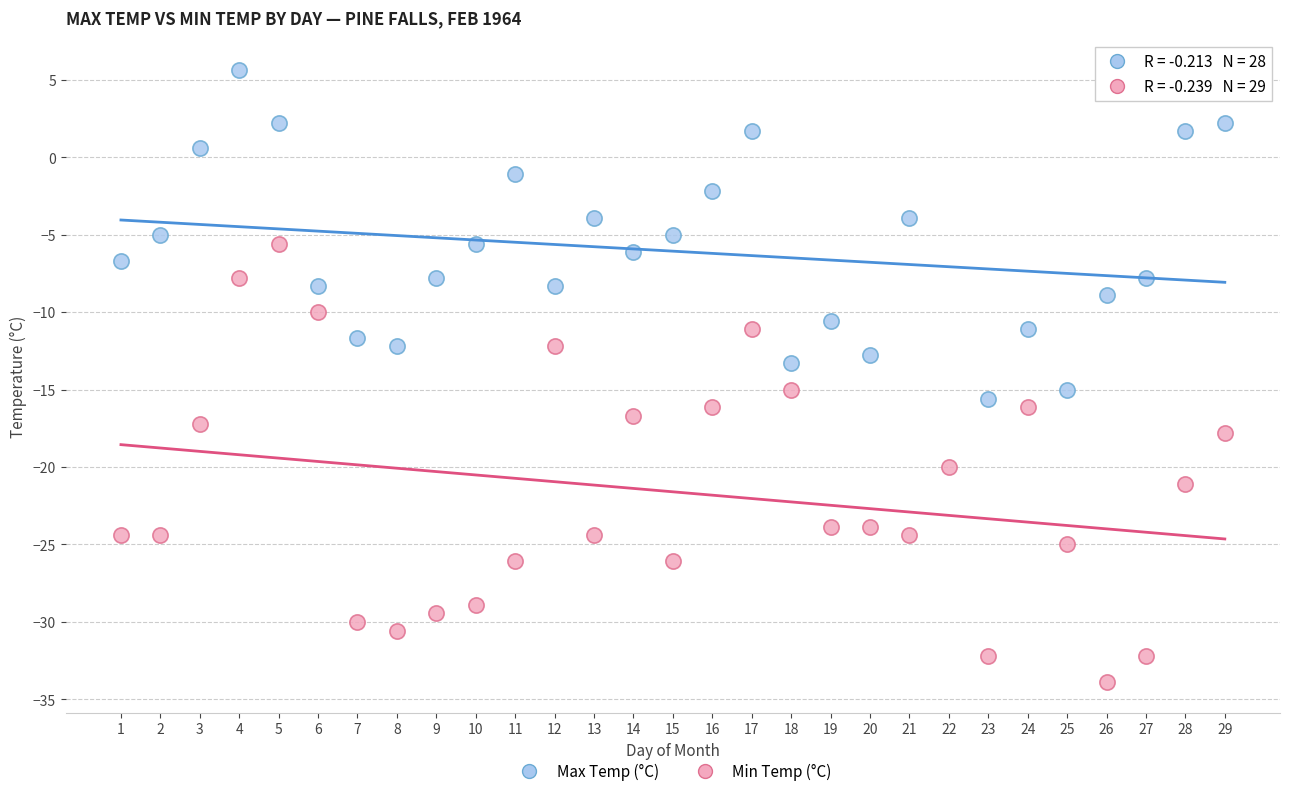

Which series contains the highest Y value?

Max Temp (°C)